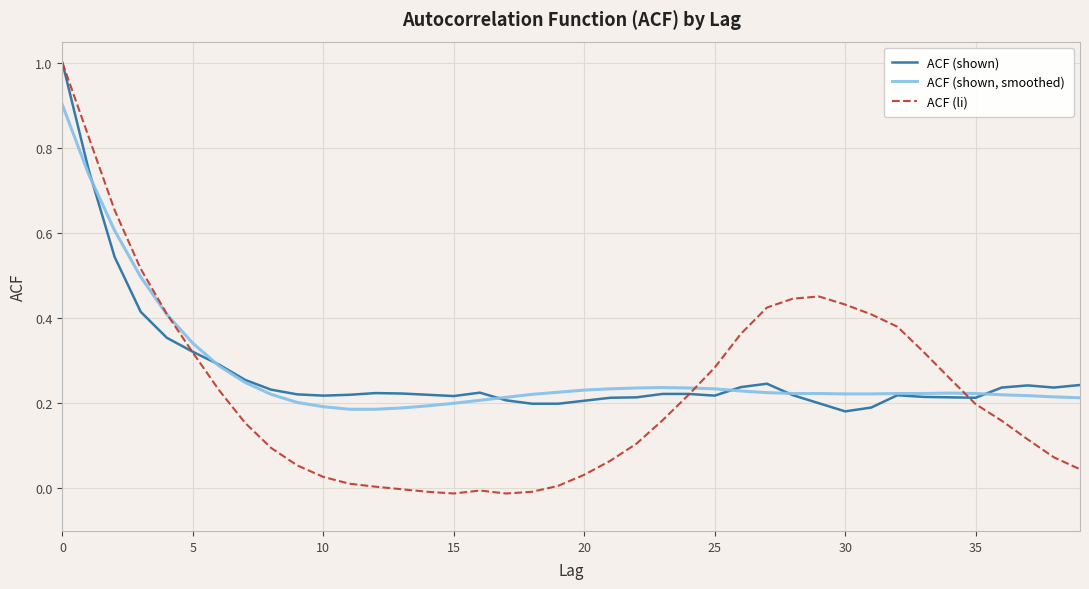

Which series has the widest spread of values?

ACF (li)